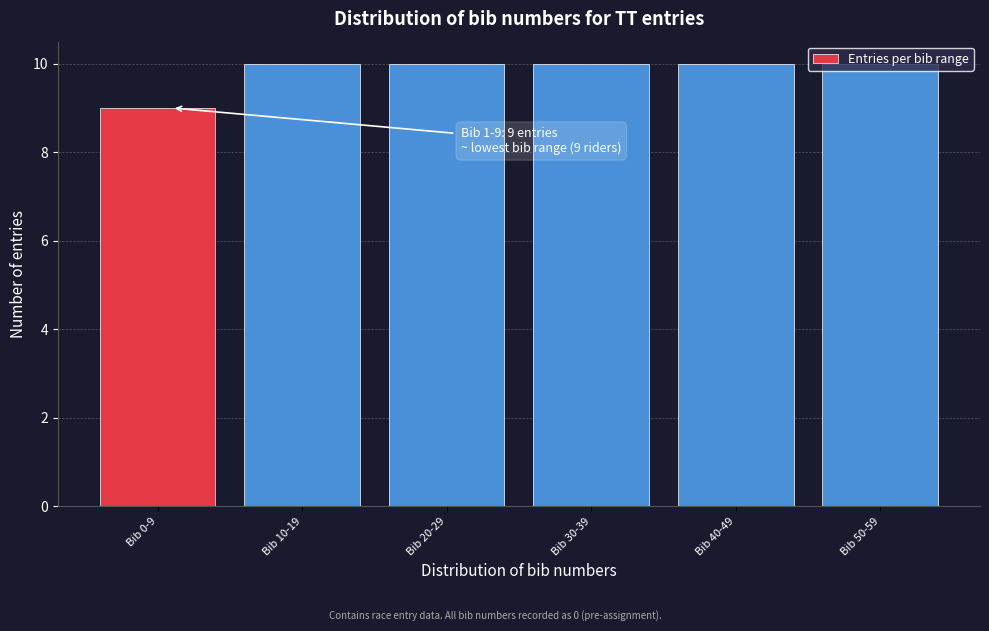

What is the sum of all values?

59